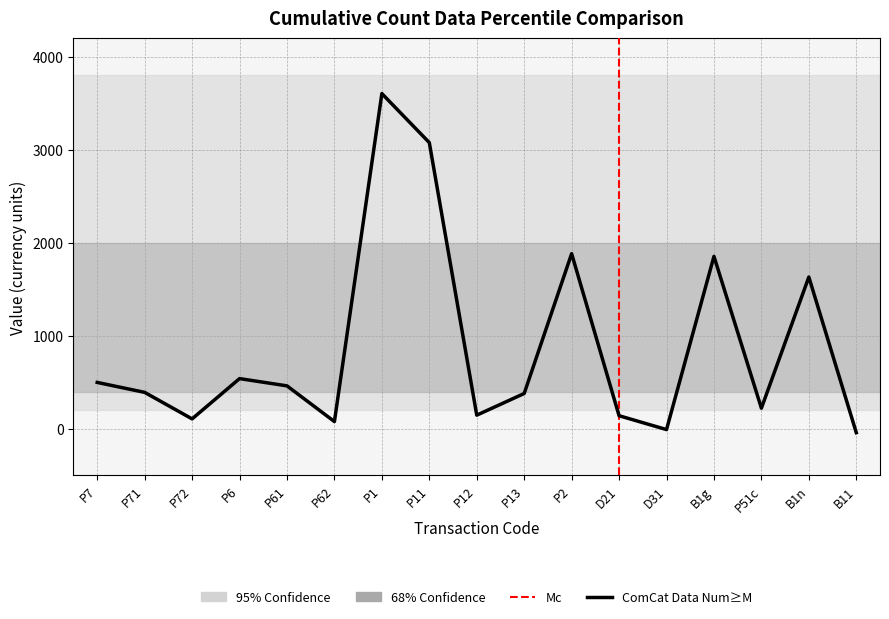

What is the maximum value shown in the chart?

3604